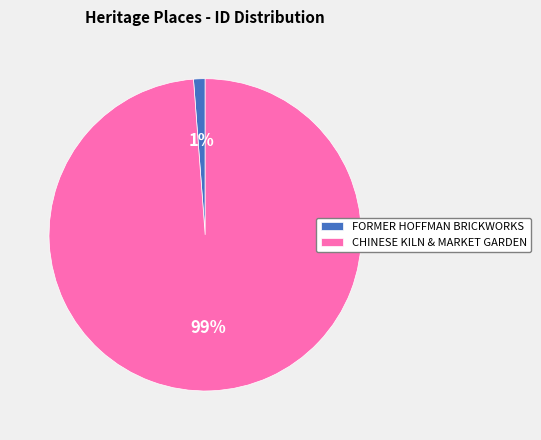

True or false: FORMER HOFFMAN BRICKWORKS accounts for 6% of the total.

False